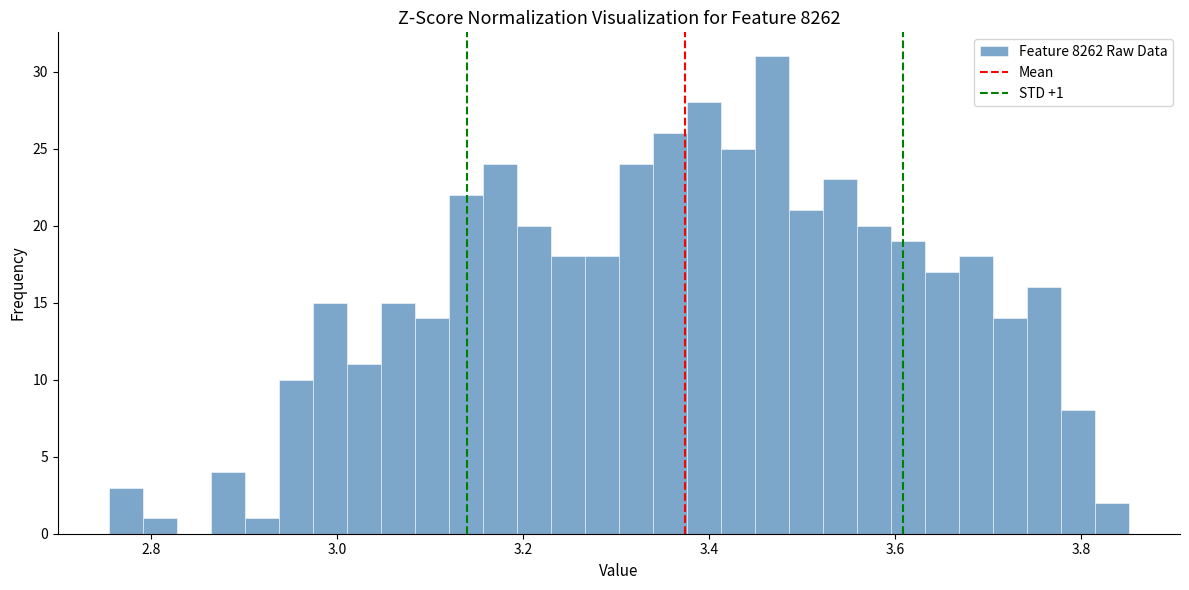

Read against the x-axis, roughly where is the centre of the tallest bar?

3.46